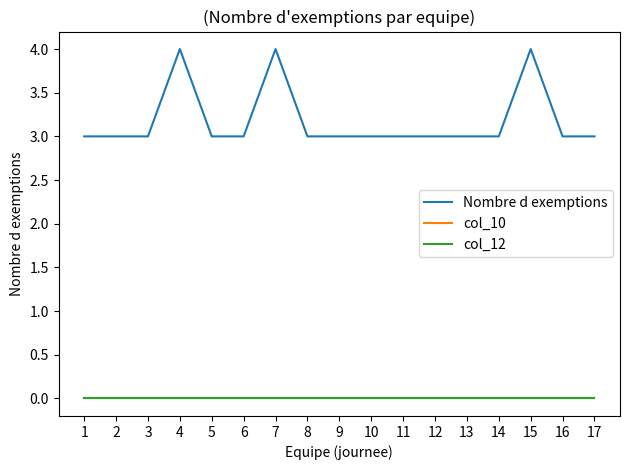

How many lines are shown in the chart?

3